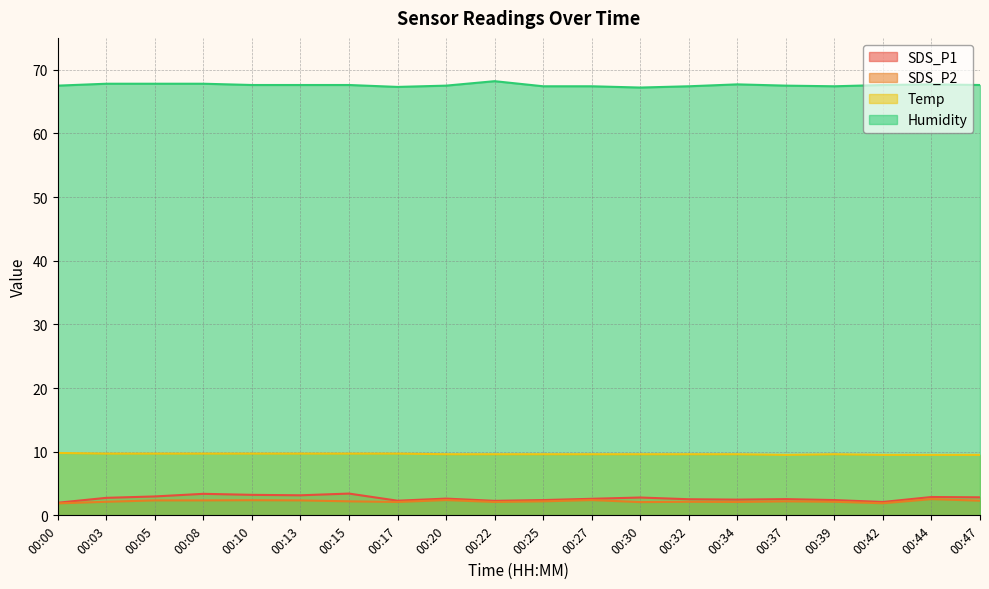

At which category is the sum across all series the highest?

00:08